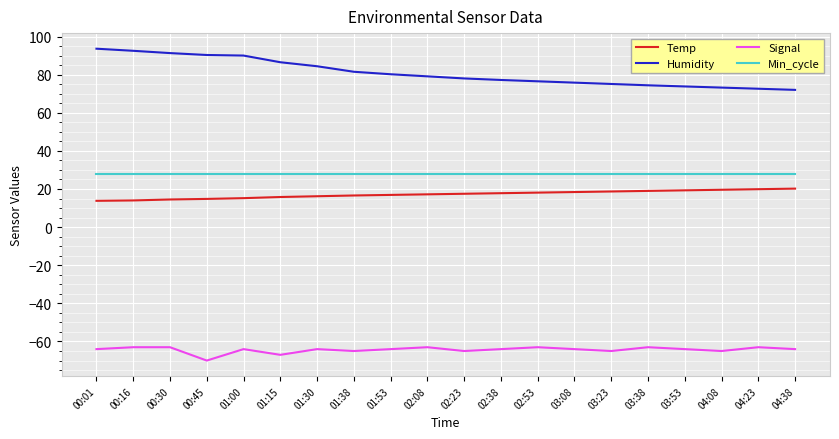

What are all the series names shown in the legend?

Temp, Humidity, Signal, Min_cycle